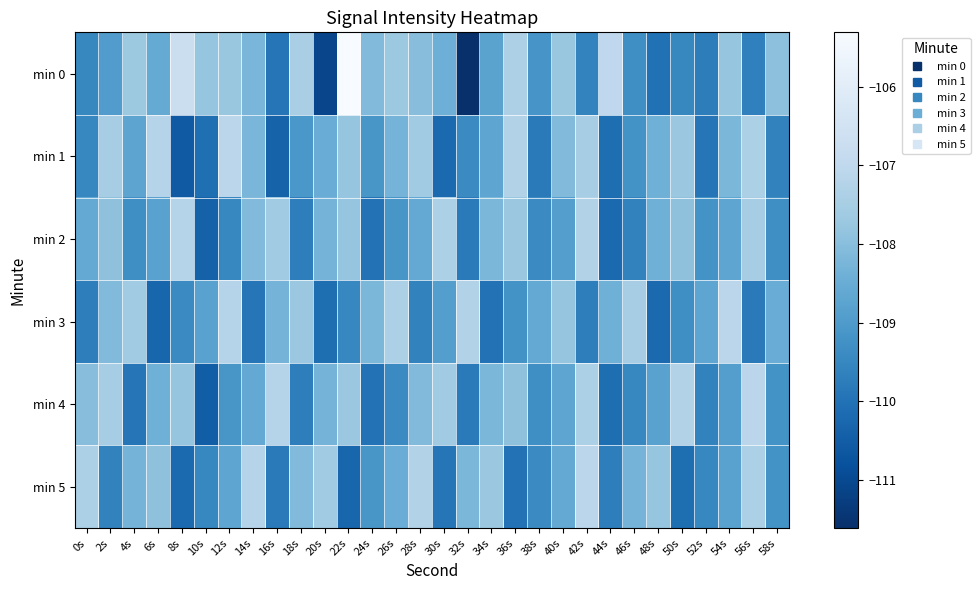

Between 52s and 54s, which series saw the biggest shift?

min 0